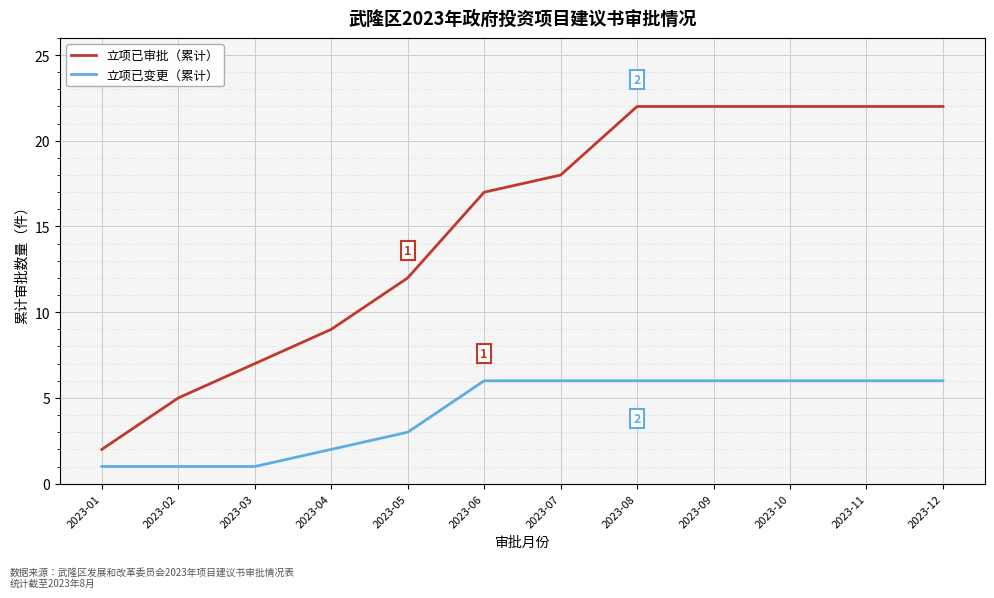

At which label is 立项已审批（累计） closest to 12?

2023-05